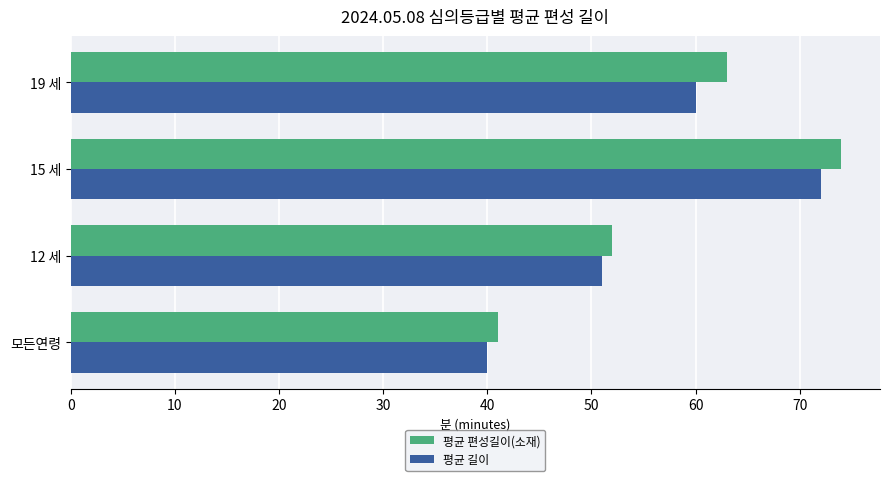

What is the sum of the 평균 편성길이(소재) values at 모든연령 and 19 세?

104